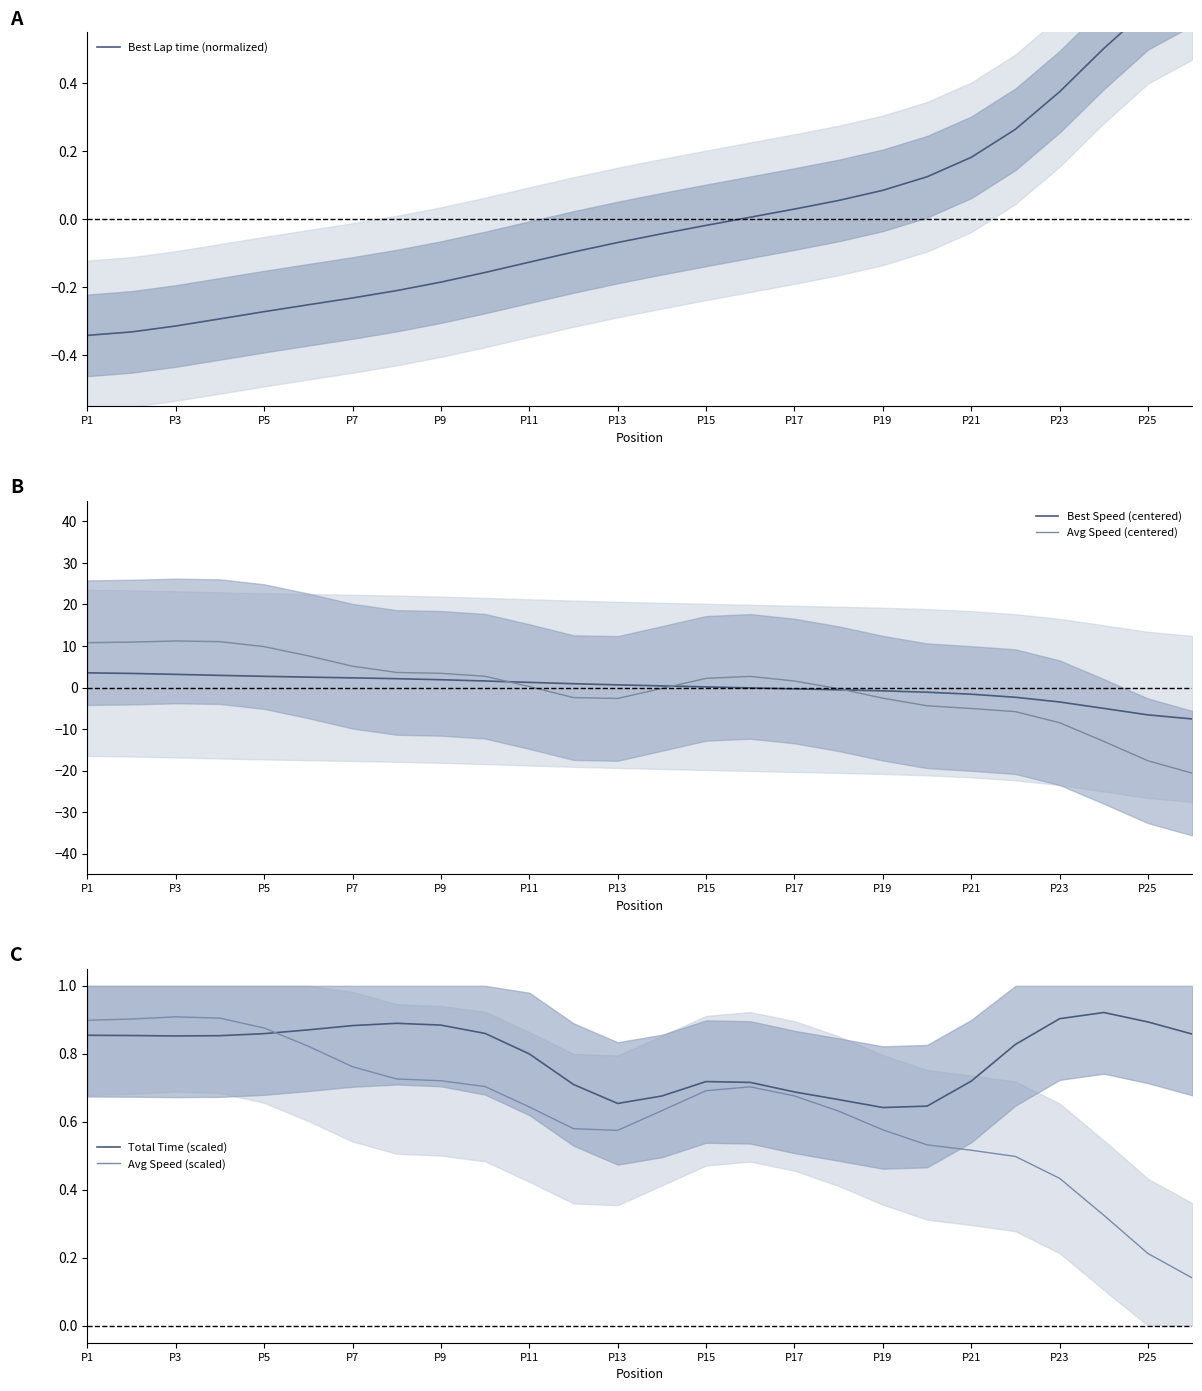

What is the lowest value of the Best Speed (centered) series?

-7.6